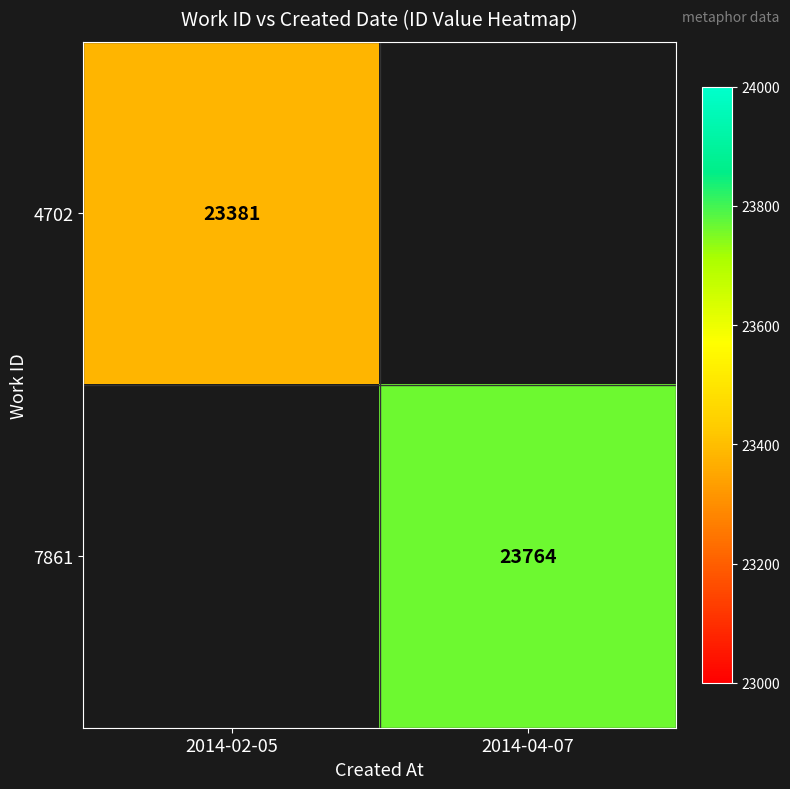

How many distinct data groups are displayed?

2